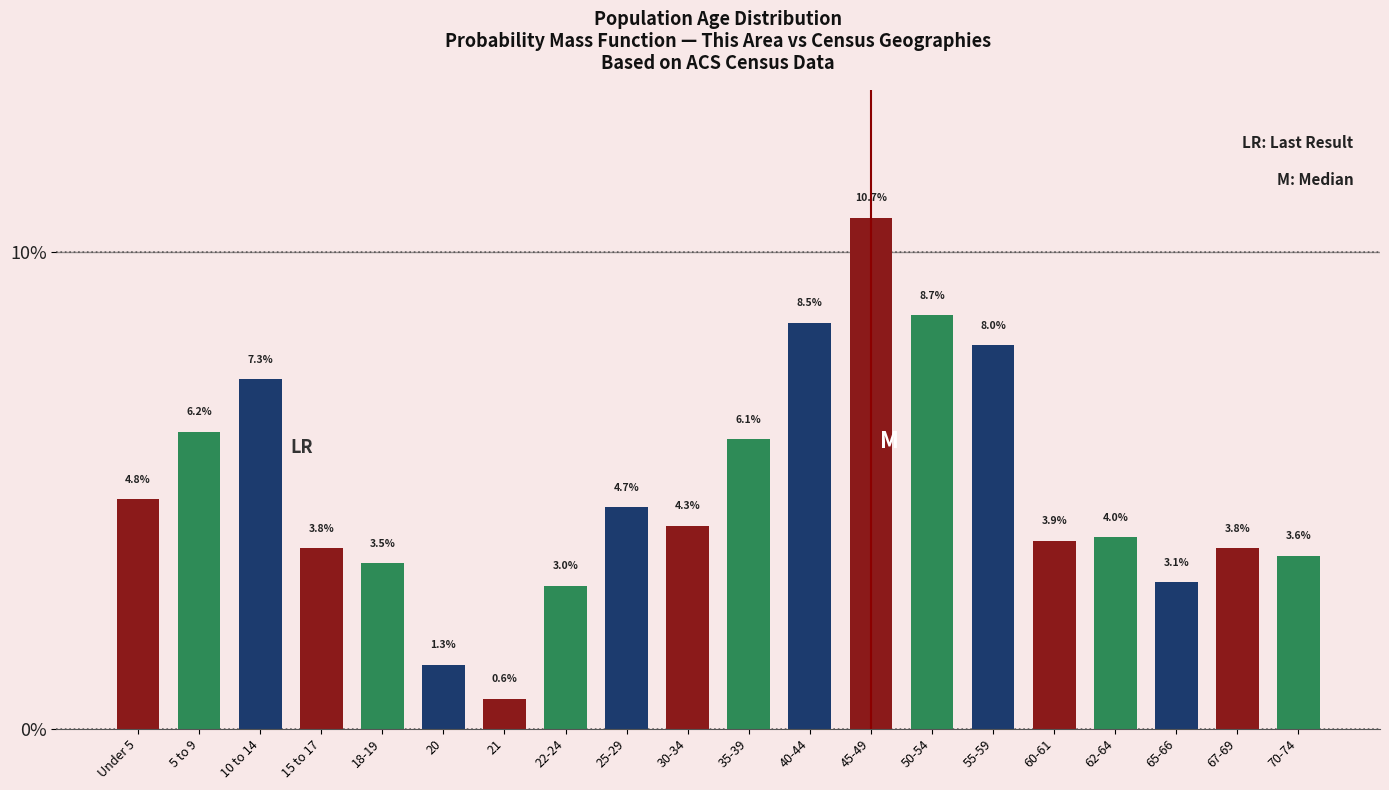

Reading left to right, list all the values displayed in this chart.

4.8	6.2	7.3	3.8	3.5	1.3	0.6	3.0	4.7	4.3	6.1	8.5	10.7	8.7	8.0	3.9	4.0	3.1	3.8	3.6